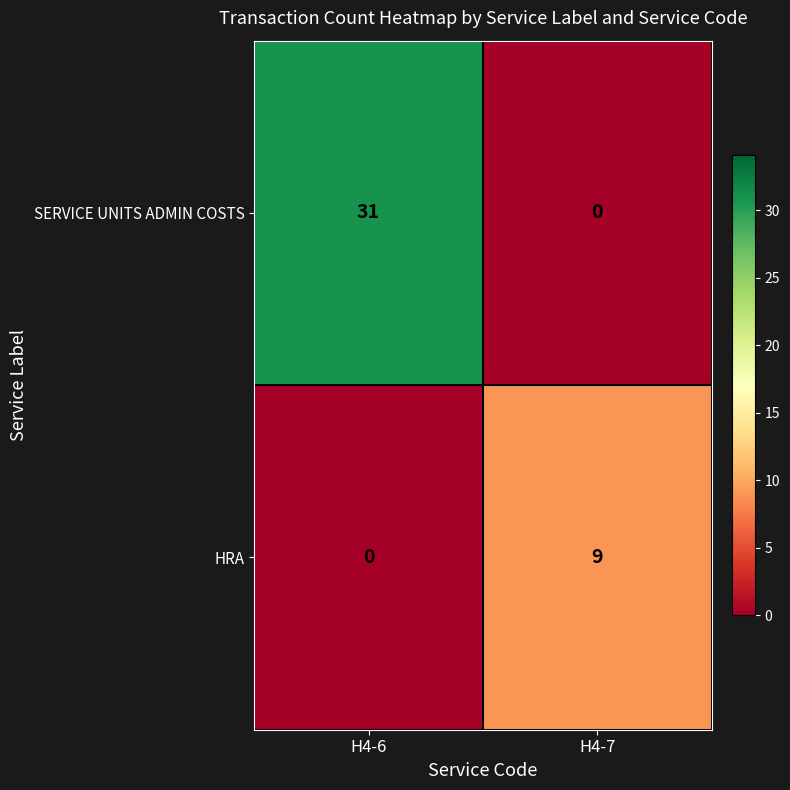

The value of HRA at H4-6 is 0. True or false?

True